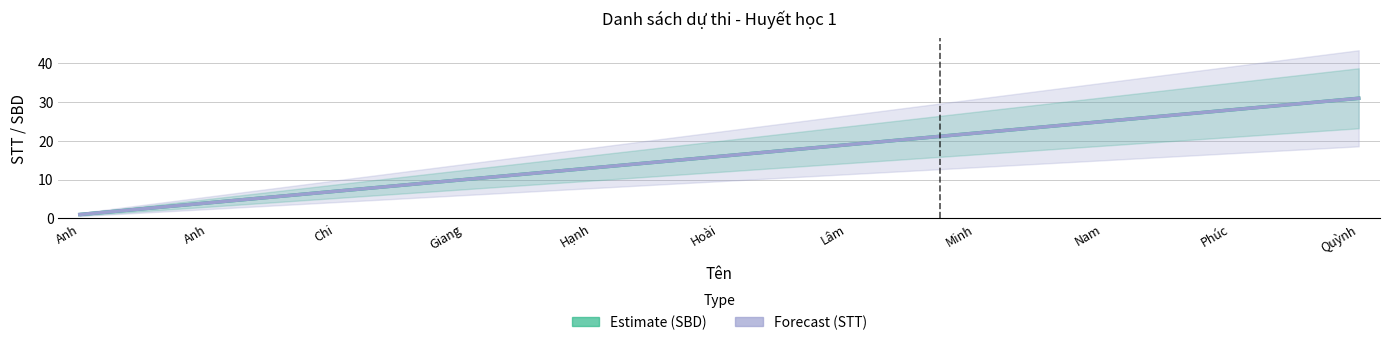

True or false: STT has a value of 31 at Quỳnh.

True